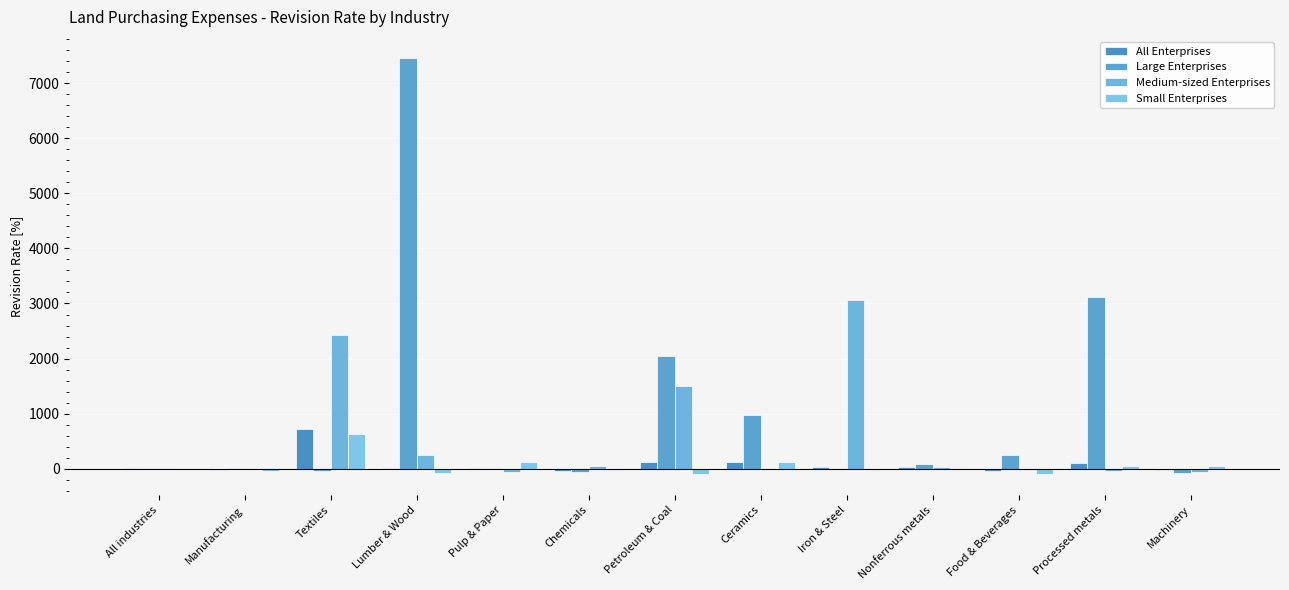

True or false: All Enterprises has a value of 3.1 at All industries.

False